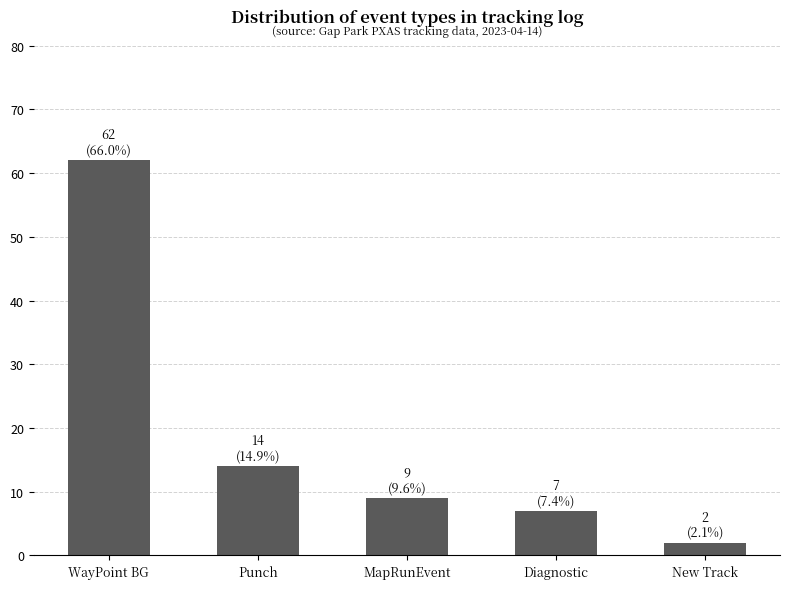

At which category does the chart reach its peak across all series?

WayPoint BG